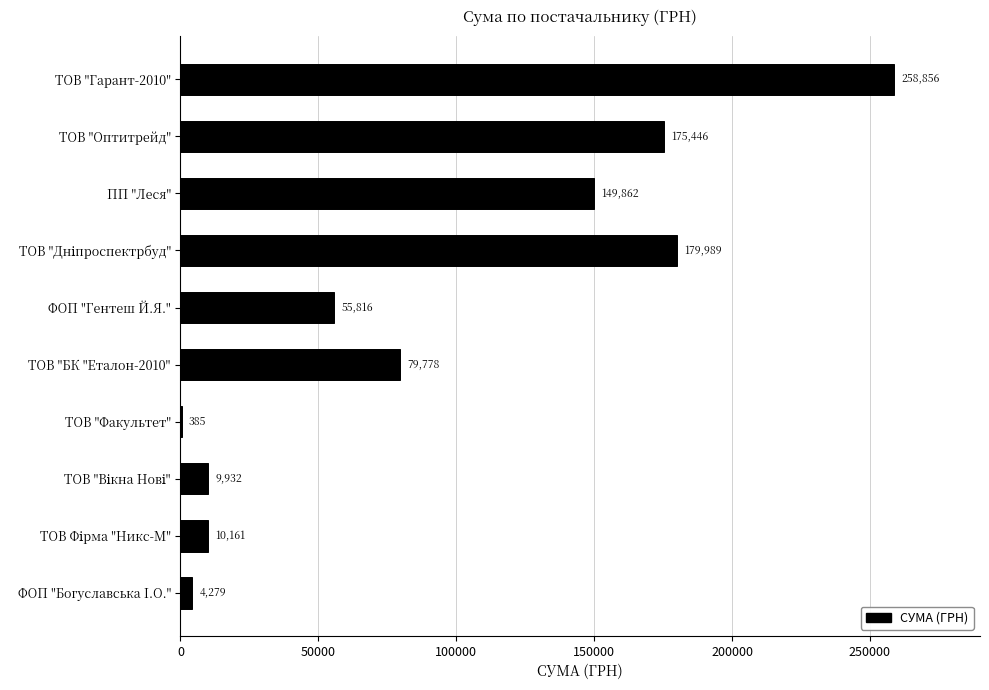

Are the bars grouped side by side (vs. stacked)?

No